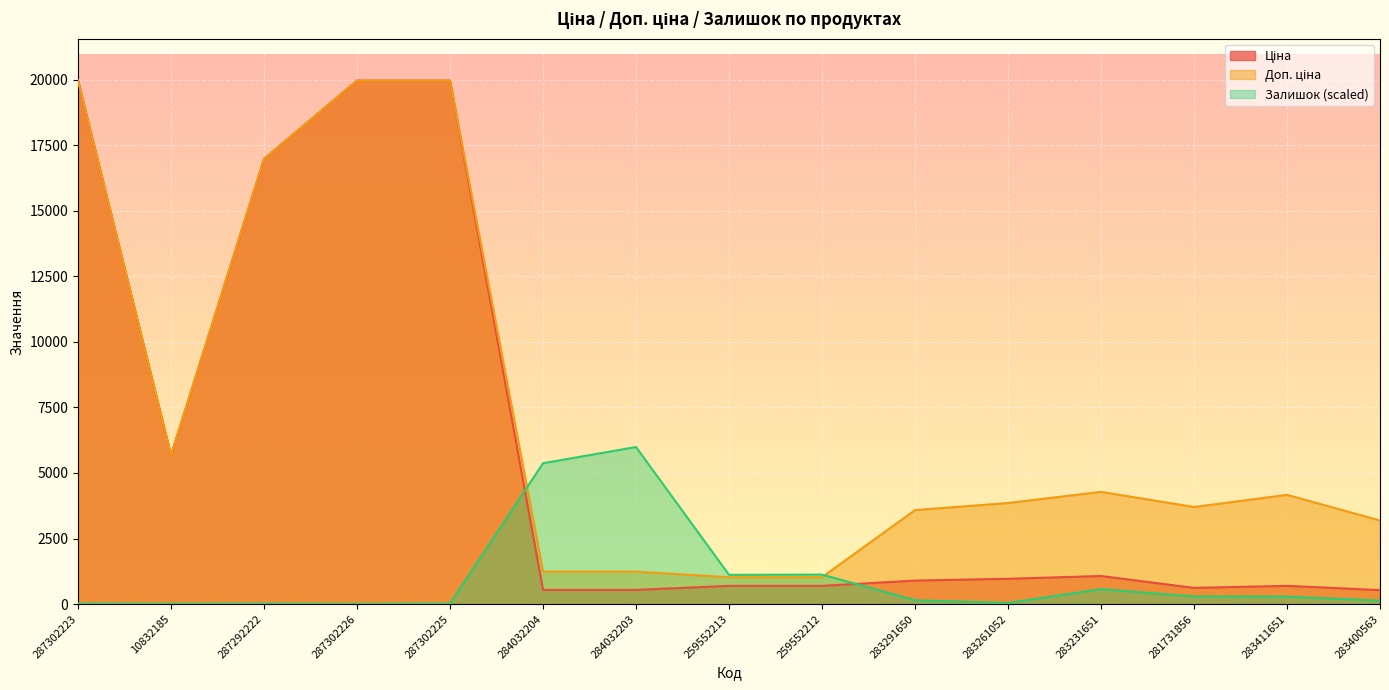

What is the average value of the Ціна series?

5985.3